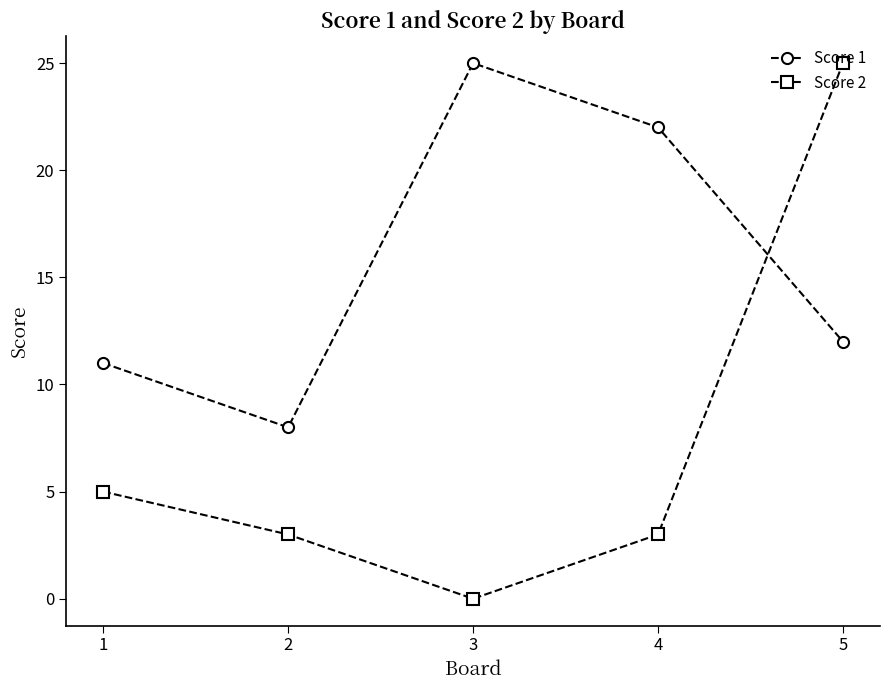

True or false: Score 2 has more than 2 interior local peaks.

False